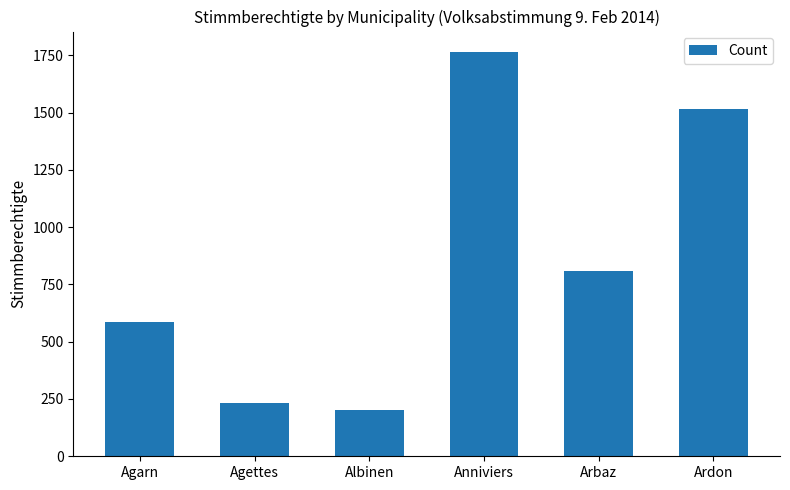

What is the minimum value shown in the chart?

200